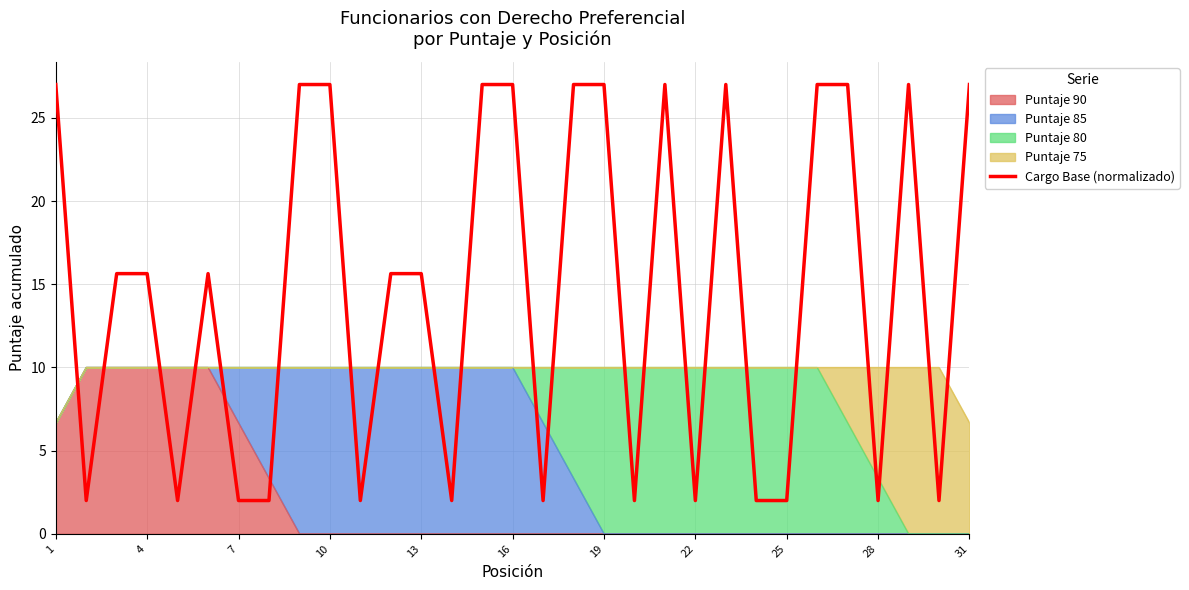

Which has a higher value, 19 or 4?

19